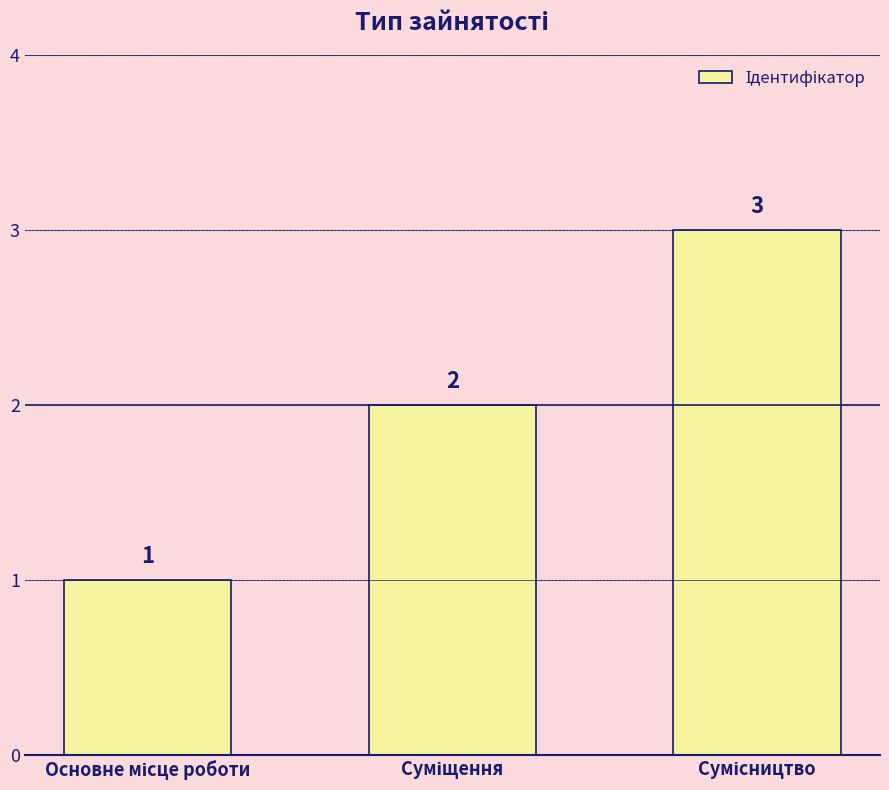

How many values are between 1 and 3?

3